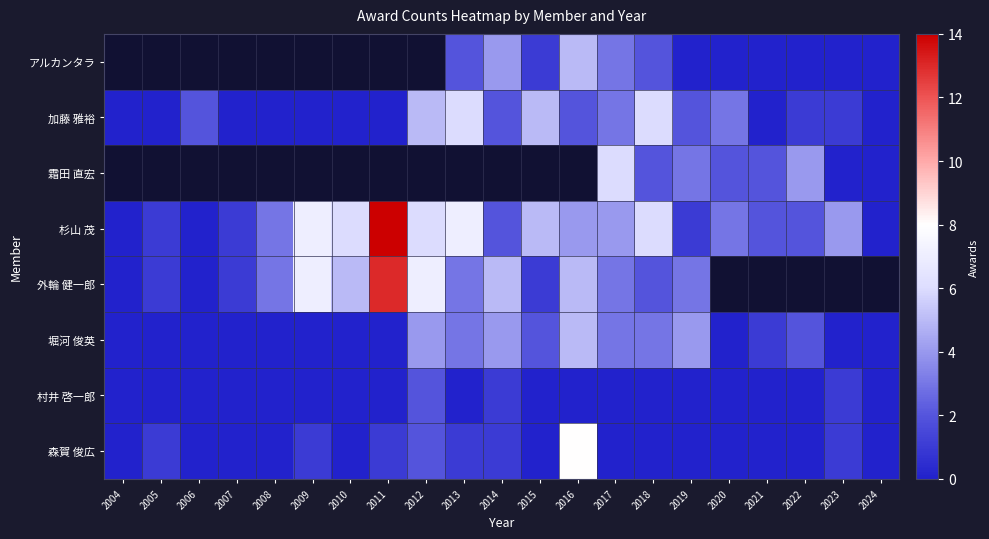

Which category has the lowest value across all series?

2019